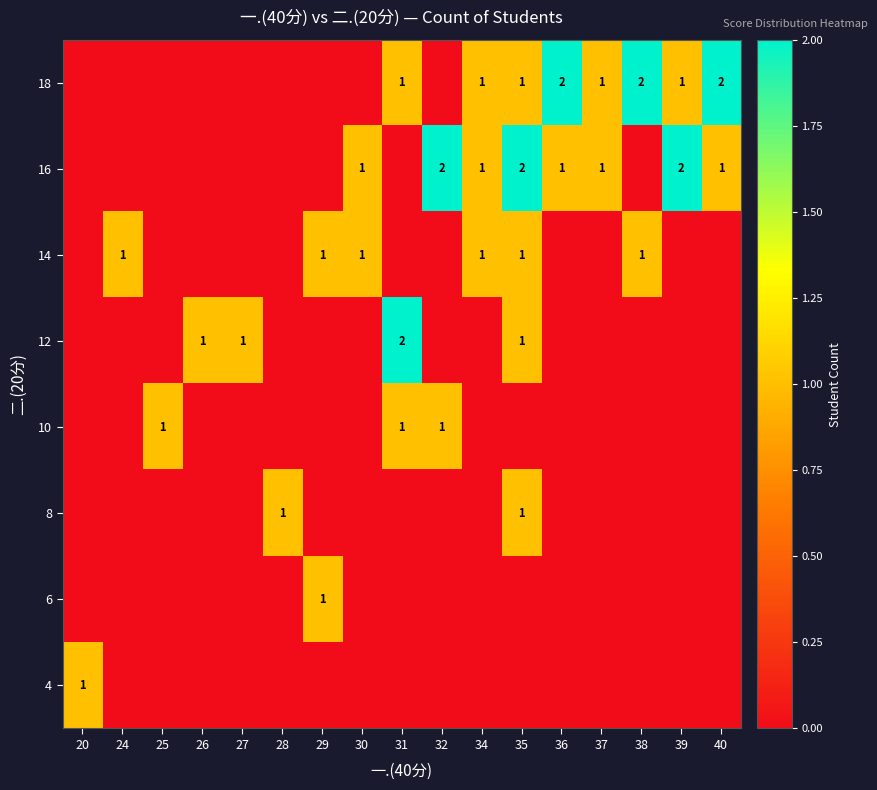

Is the value of 18 at 38 greater than the value of 8 at 35?

Yes